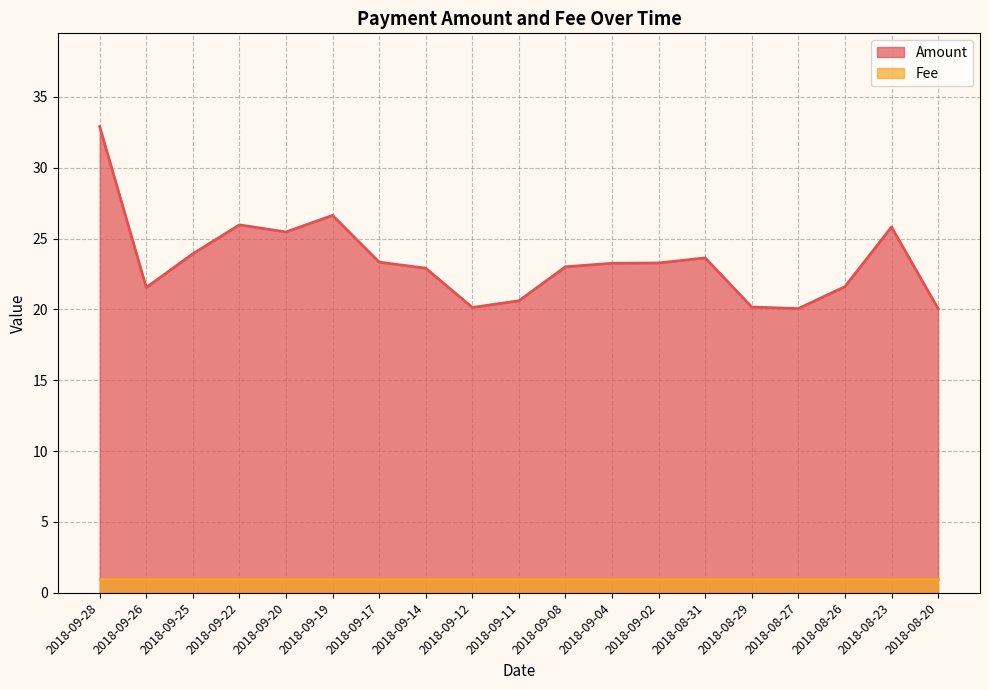

Reading left to right, what are all the values shown in this chart?

2018-09-28=32.9	2018-09-26=21.6	2018-09-25=23.9	2018-09-22=26.0	2018-09-20=25.5	2018-09-19=26.6	2018-09-17=23.3	2018-09-14=22.9	2018-09-12=20.1	2018-09-11=20.6	2018-09-08=23.0	2018-09-04=23.3	2018-09-02=23.3	2018-08-31=23.6	2018-08-29=20.2	2018-08-27=20.1	2018-08-26=21.6	2018-08-23=25.8	2018-08-20=20.1